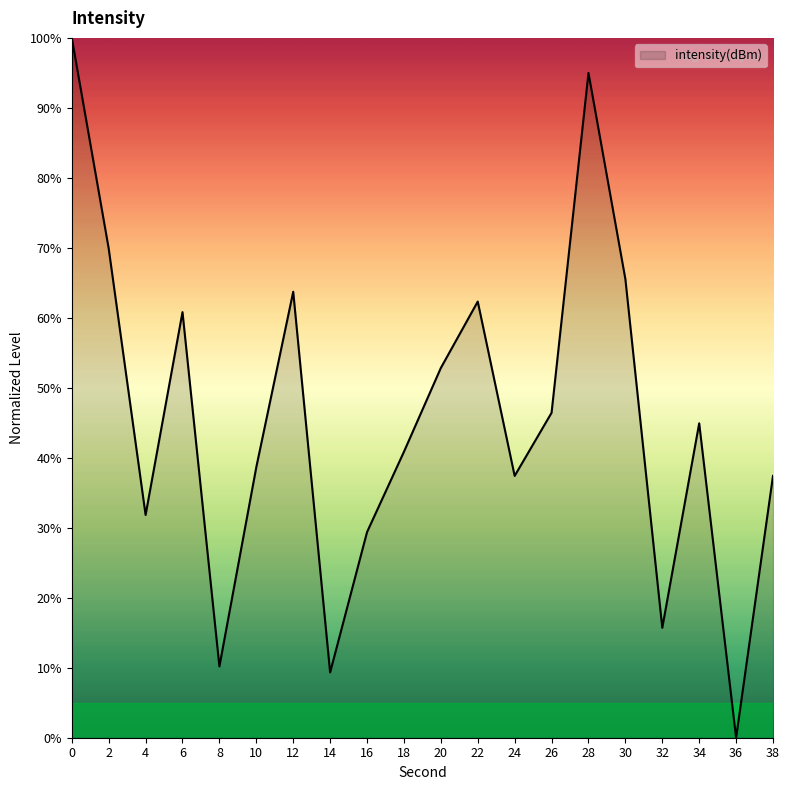

Reading left to right, transcribe all the data shown in this chart.

100.0	69.9	31.8	60.8	10.2	38.7	63.7	9.3	29.4	40.9	52.8	62.3	37.4	46.4	95.0	65.5	15.7	44.9	0.0	37.4